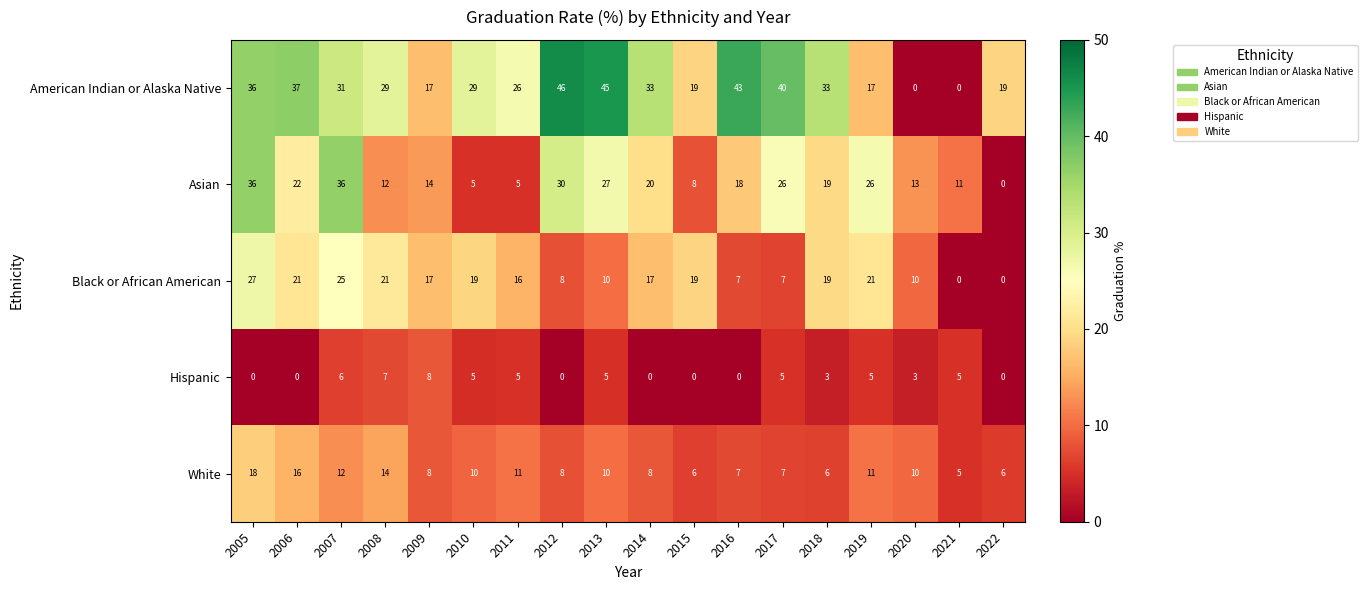

How many distinct data groups are displayed?

5